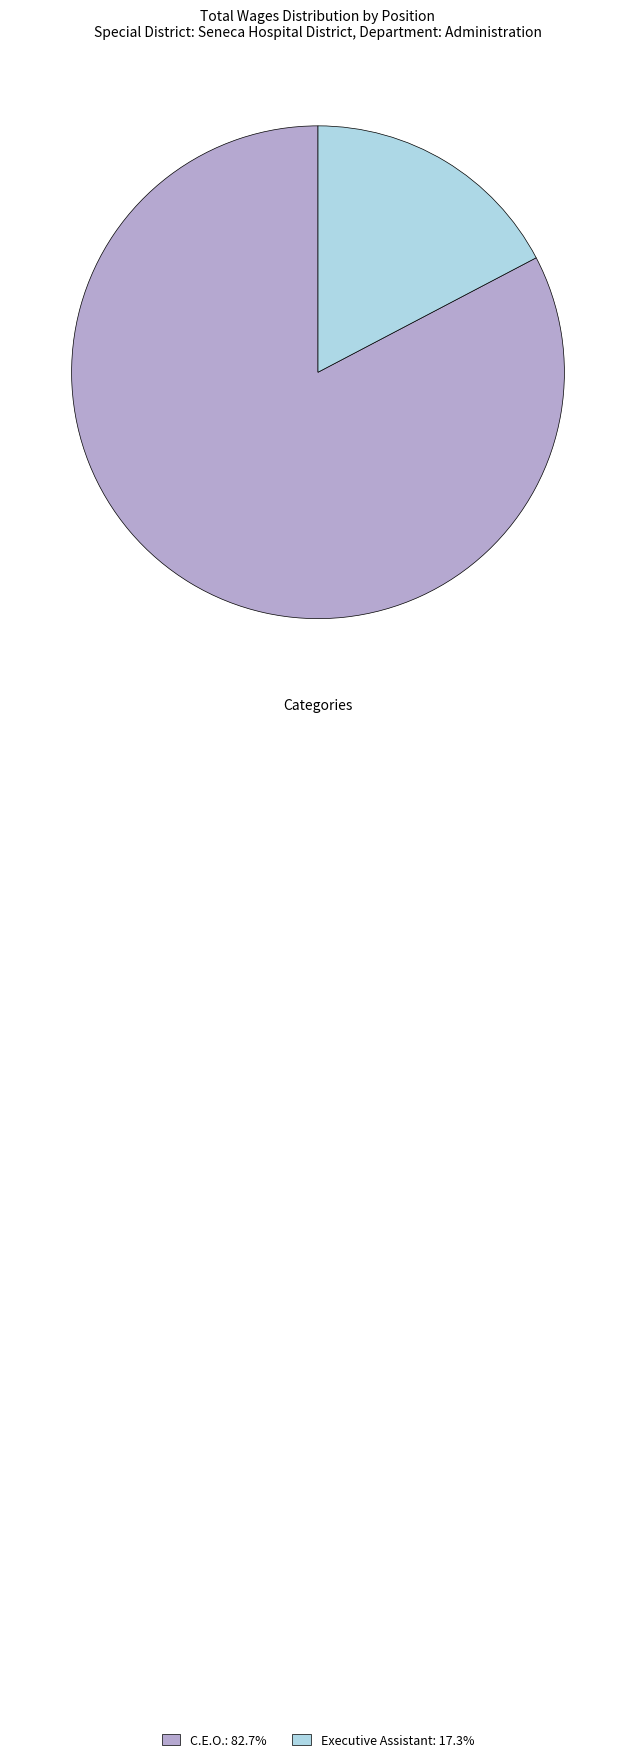

True or false: C.E.O. accounts for 83% of the total.

True